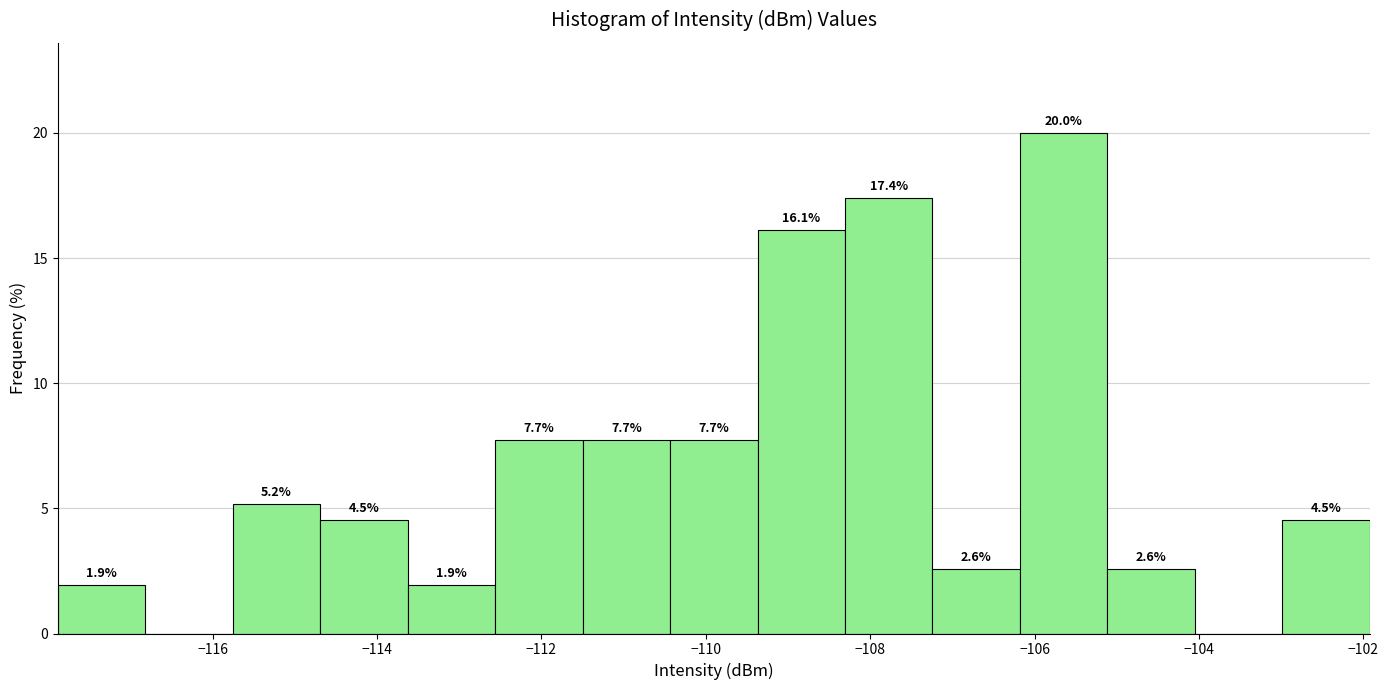

Which range on the x-axis has the tallest bar?

-106.2 to -105.2